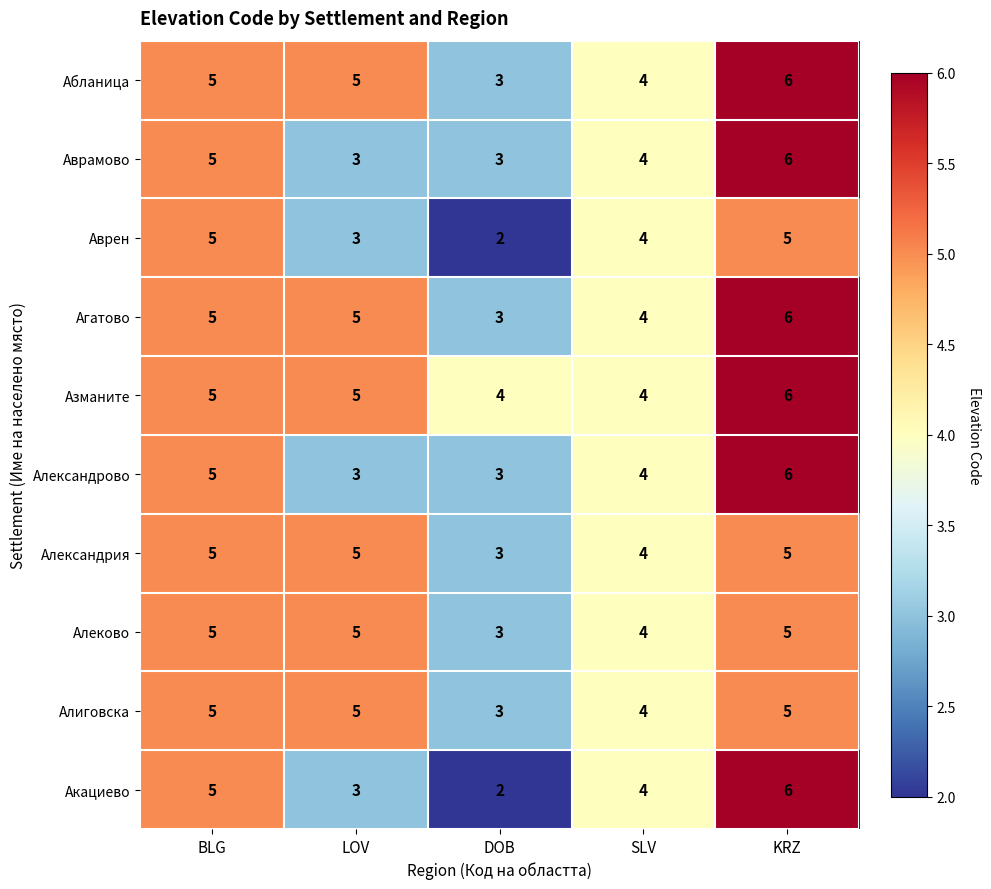

Which series changed the most between DOB and KRZ?

Акациево